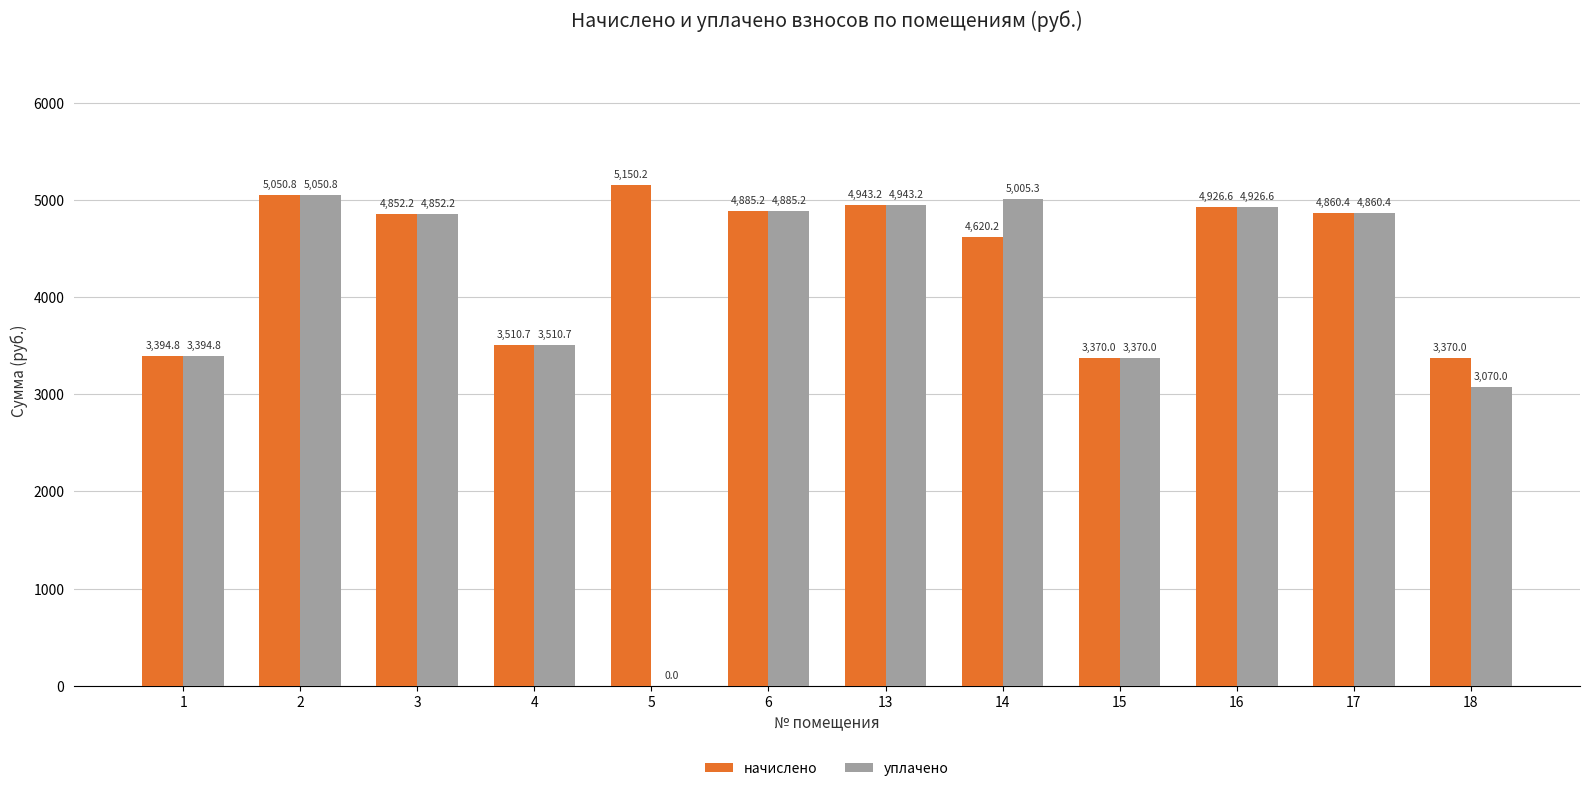

Between 2 and 5, which series saw the biggest shift?

уплачено